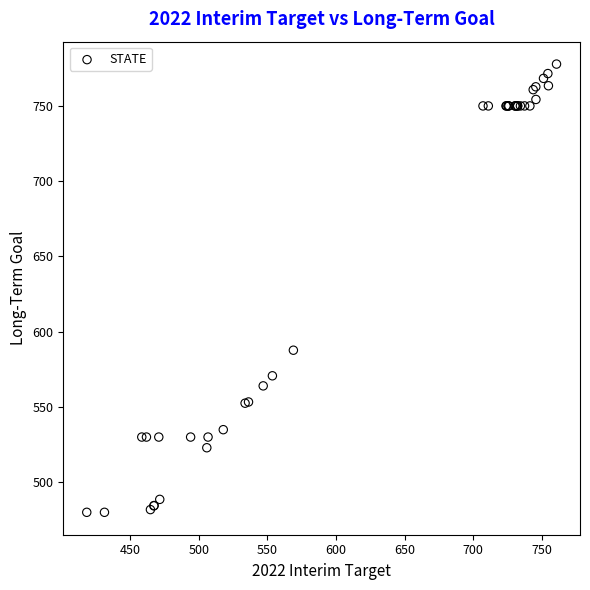

What Y value in the scatter plot is closest to 628?

587.7